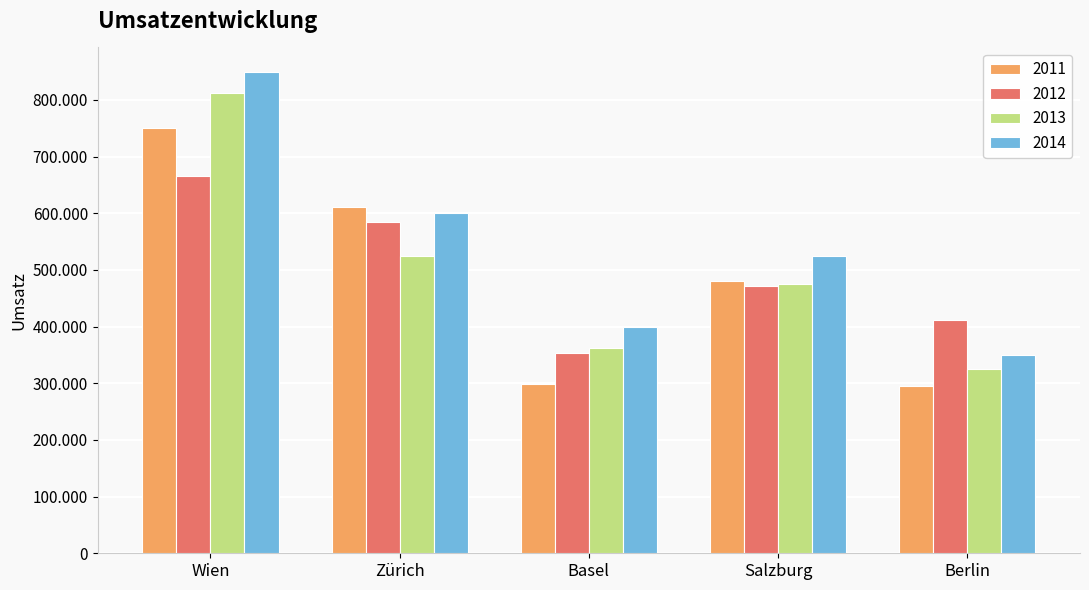

Reading left to right, transcribe all the data shown in this chart.

2011: Wien=750300	Zürich=610300	Basel=297800	Salzburg=481200	Berlin=294600
2012: Wien=664800	Zürich=584600	Basel=352700	Salzburg=470800	Berlin=411000
2013: Wien=812500	Zürich=525000	Basel=362500	Salzburg=475000	Berlin=325000
2014: Wien=850000	Zürich=600000	Basel=400000	Salzburg=525000	Berlin=350000